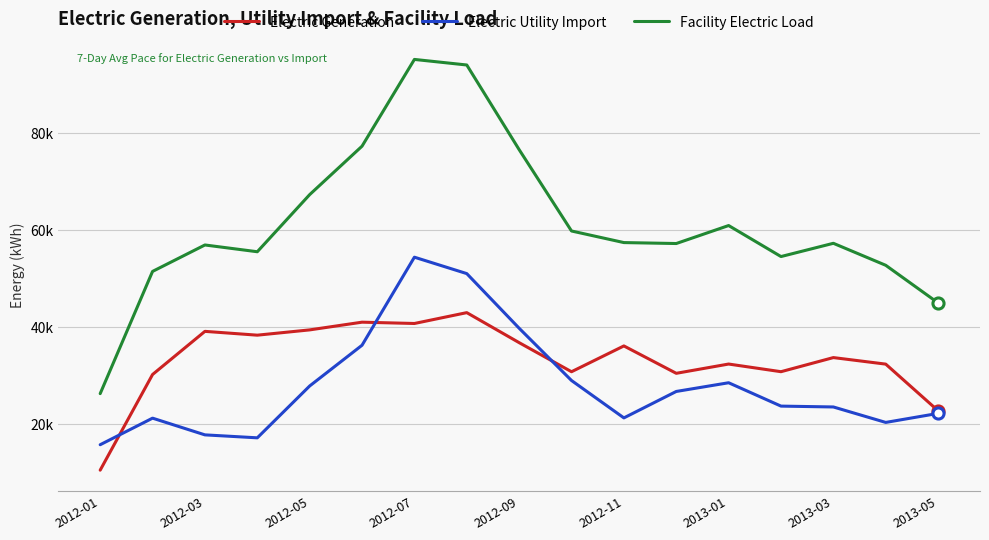

Is this an area chart (filled region under the line)?

No